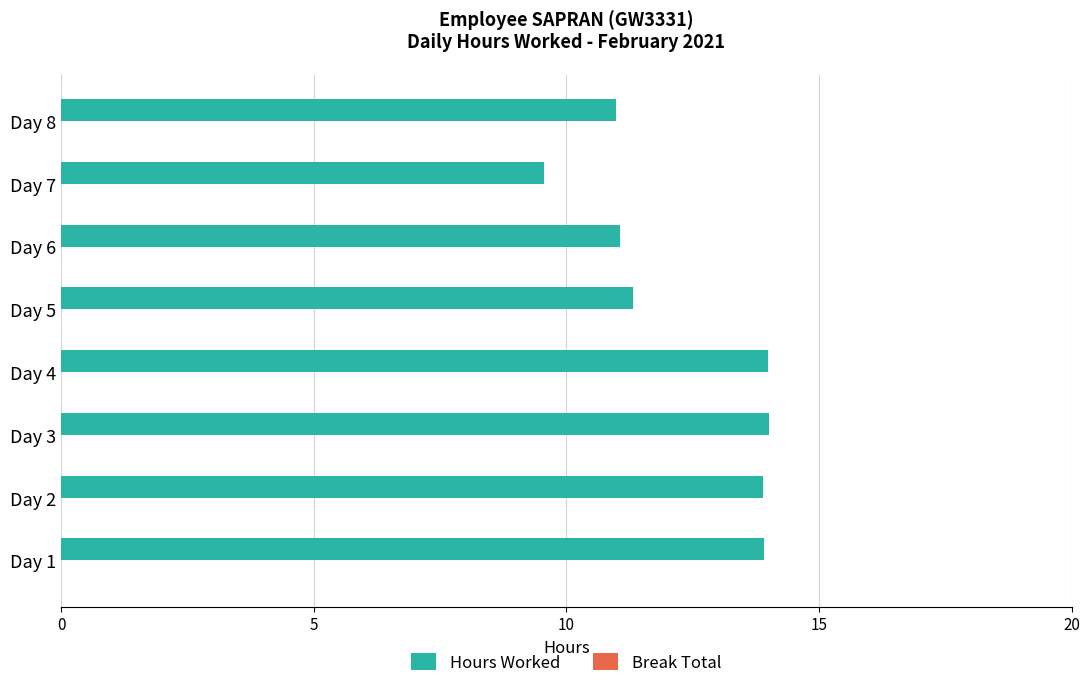

What is the maximum value shown in the chart?

14.0